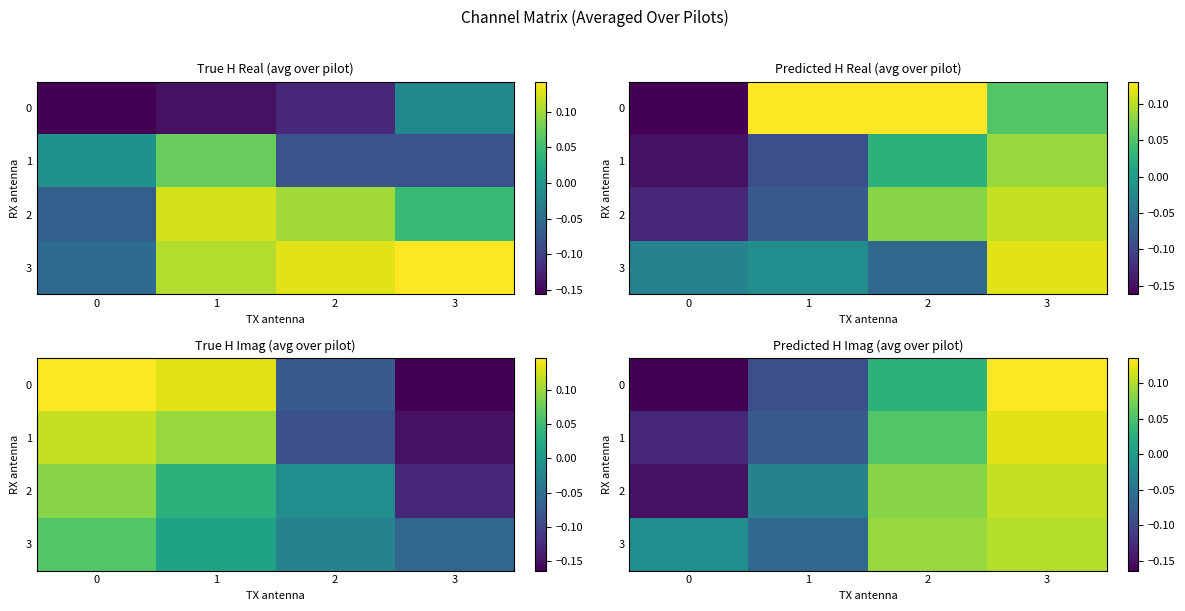

Is the value of 3 at 0 greater than the value of 0 at 0?

Yes